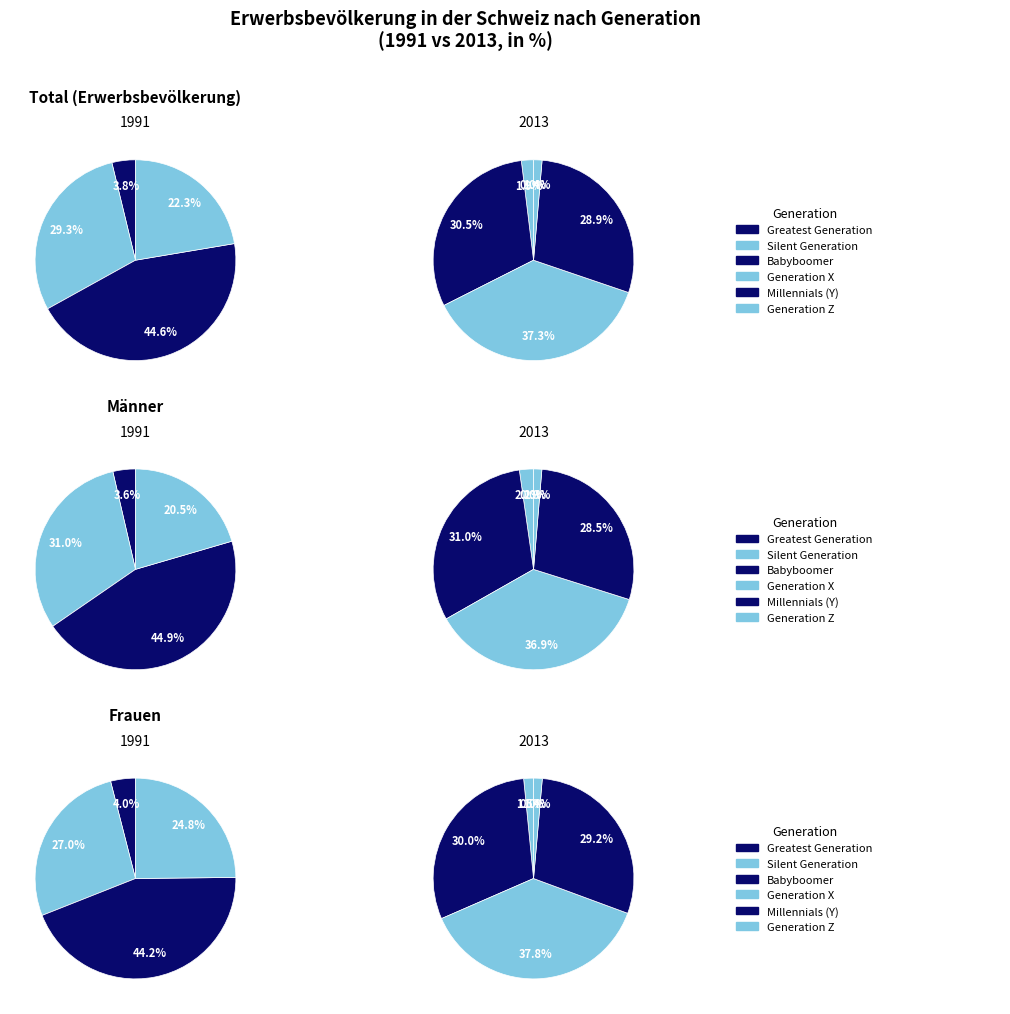

Between Generation Z and Generation X, which is larger?

Generation X